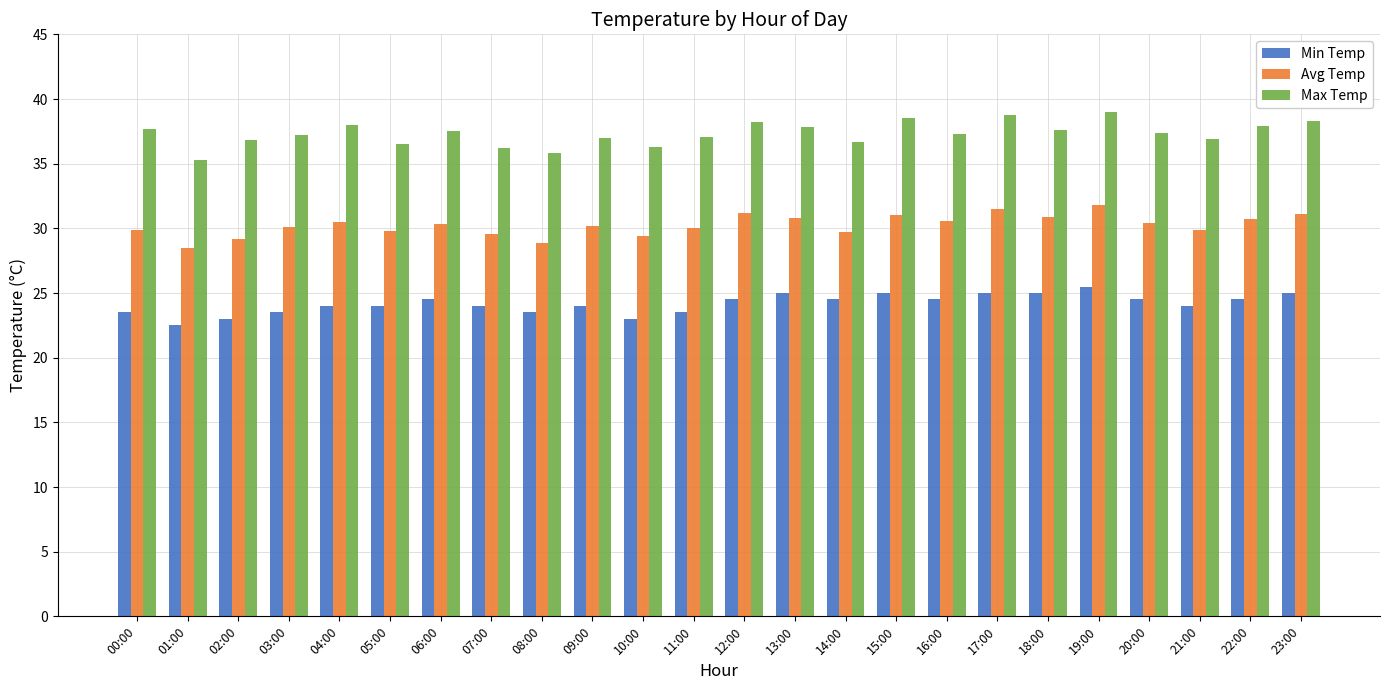

How many distinct data groups are displayed?

3